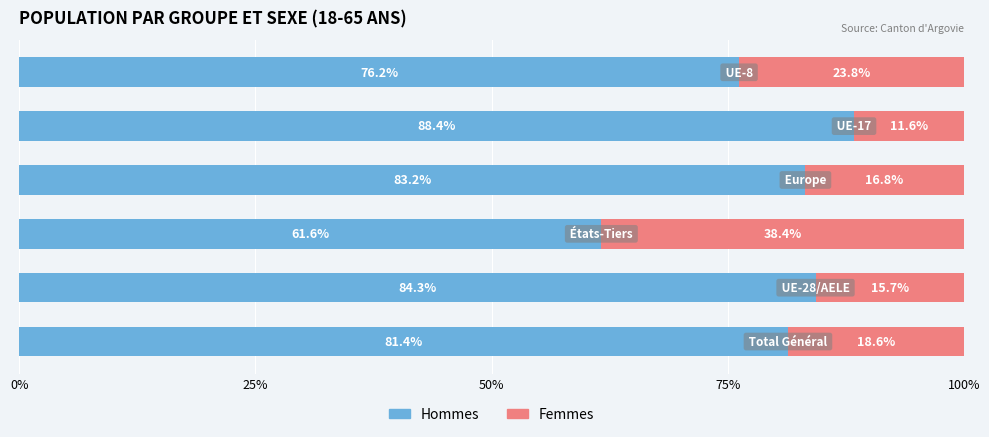

How many series are shown in this chart?

2